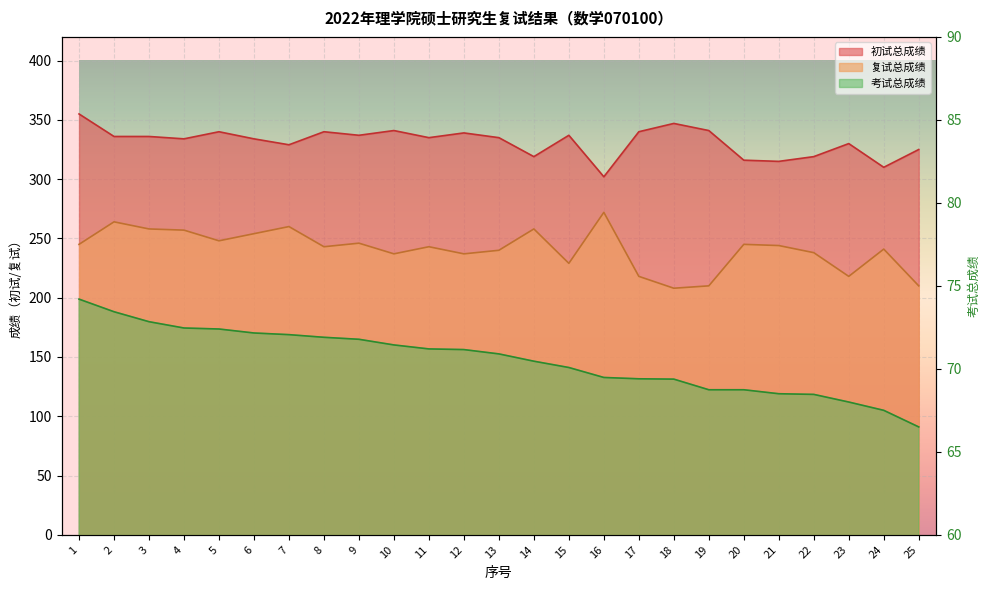

Reading right to left, list all the values displayed in this chart.

初试总成绩: 325.0	310.0	330.0	319.0	315.0	316.0	341.0	347.0	340.0	302.0	337.0	319.0	335.0	339.0	335.0	341.0	337.0	340.0	329.0	334.0	340.0	334.0	336.0	336.0	355.0
复试总成绩: 210.0	241.0	218.0	238.0	244.0	245.0	210.0	208.0	218.0	272.0	229.0	258.0	240.0	237.0	243.0	237.0	246.0	243.0	260.0	254.0	248.0	257.0	258.0	264.0	245.0
考试总成绩: 66.5	67.5	68.0	68.5	68.5	68.7	68.7	69.4	69.4	69.5	70.1	70.5	70.9	71.2	71.2	71.4	71.8	71.9	72.1	72.2	72.4	72.5	72.8	73.4	74.2